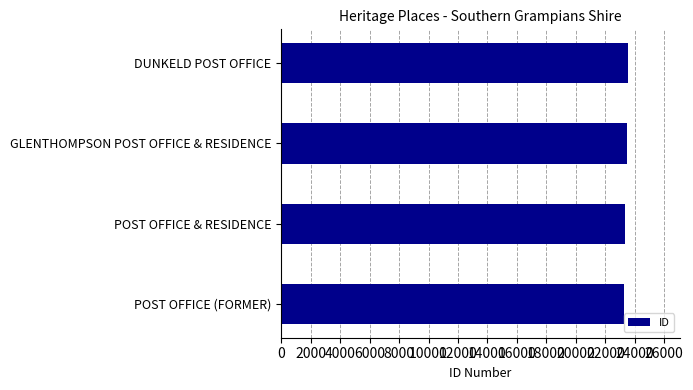

How many bars are there in total?

4